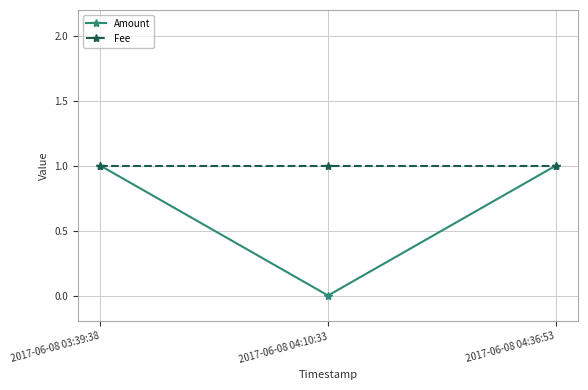

How many values in the Amount series are below 1?

1